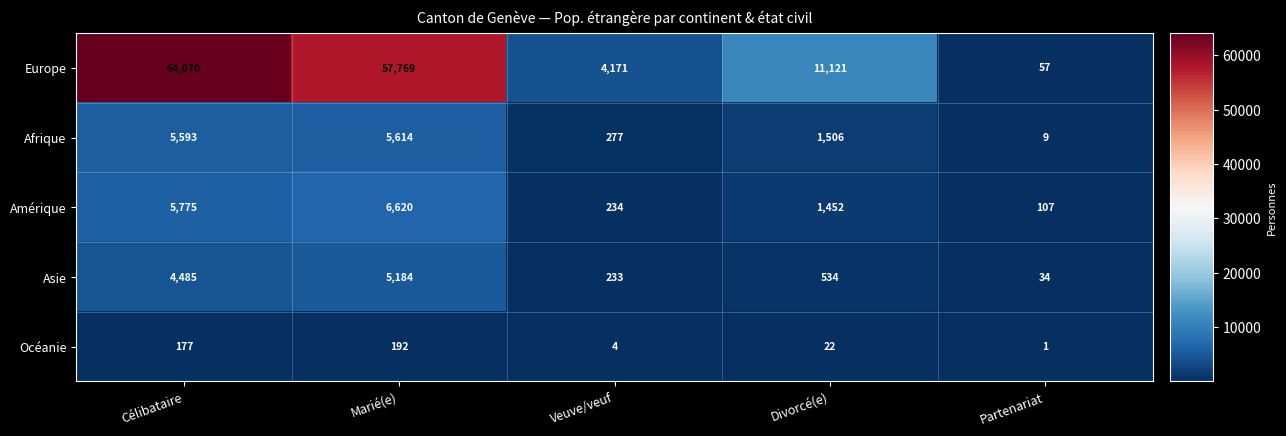

Between Marié(e) and Partenariat, which series saw the biggest shift?

Europe